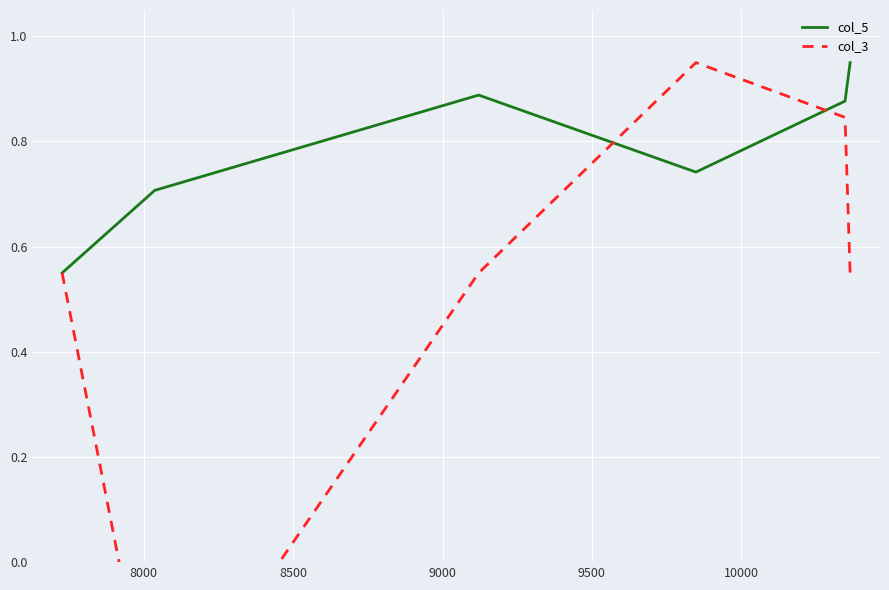

At 8500, list the series in order from smallest to largest.

col_3, col_5